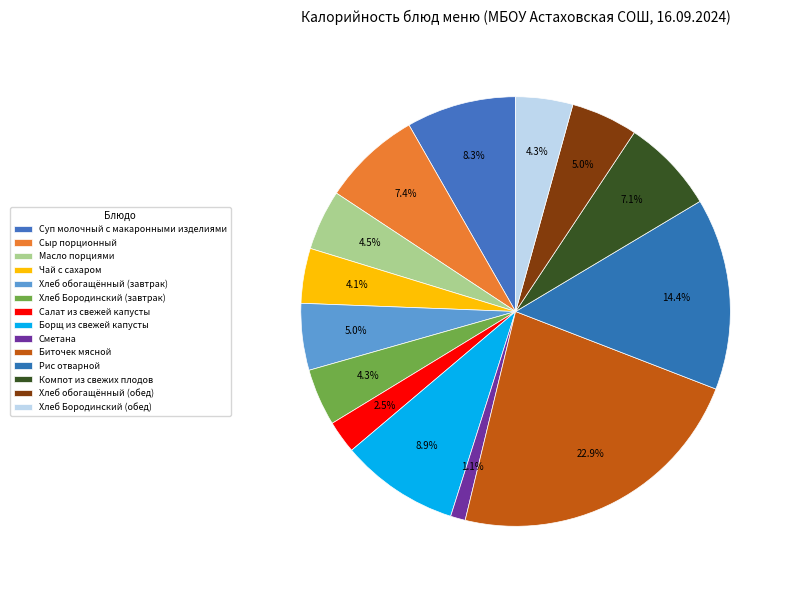

Is it true that Салат из свежей капусты is 10% of the pie?

False